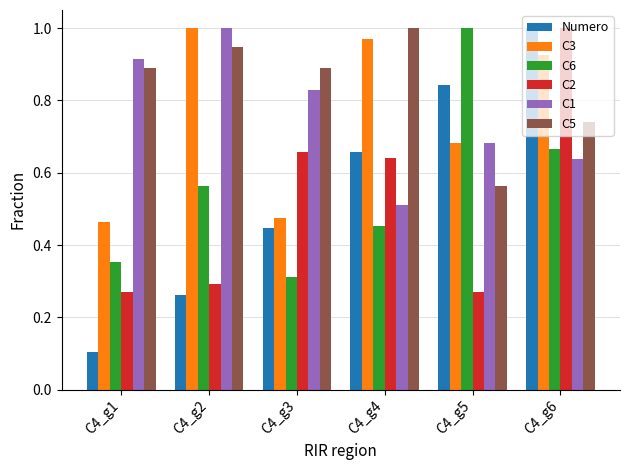

At which category is the sum across all series the highest?

C4_g6